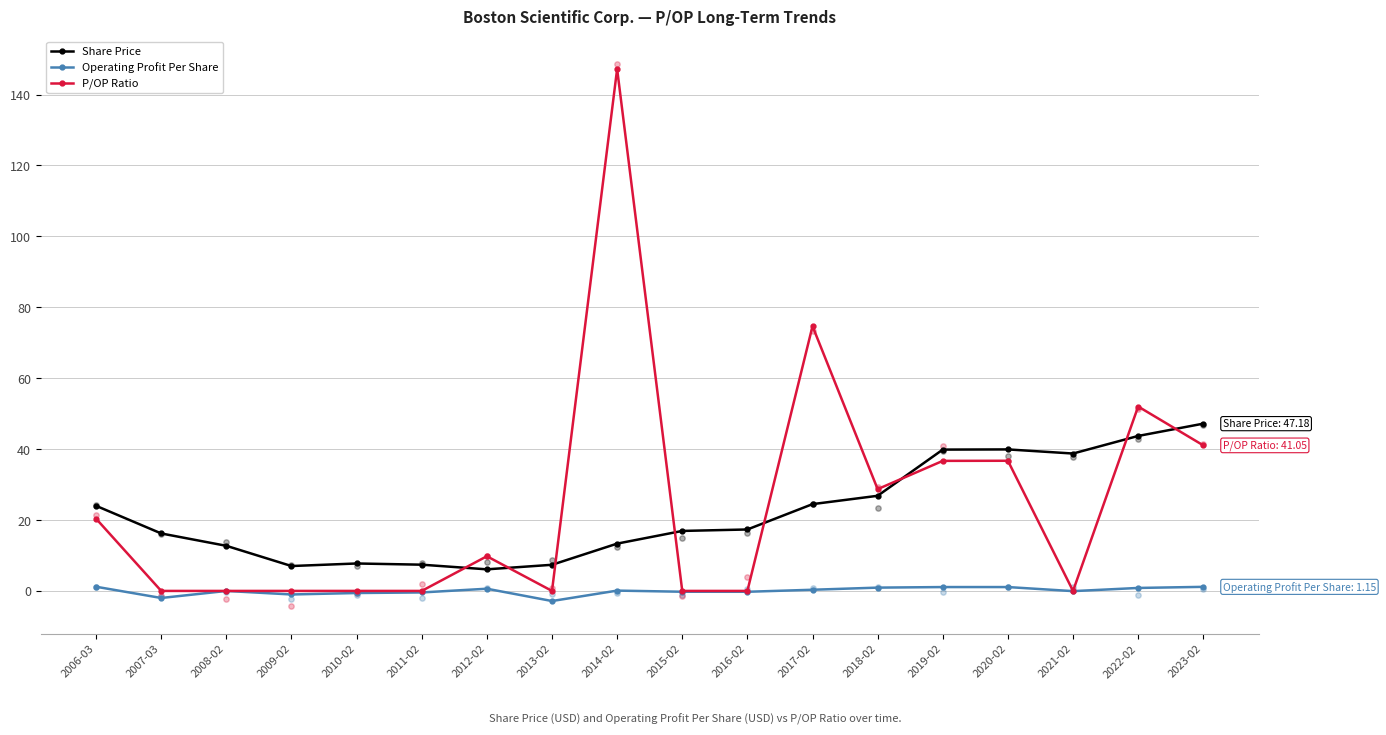

At which category is the sum across all series the highest?

2014-02